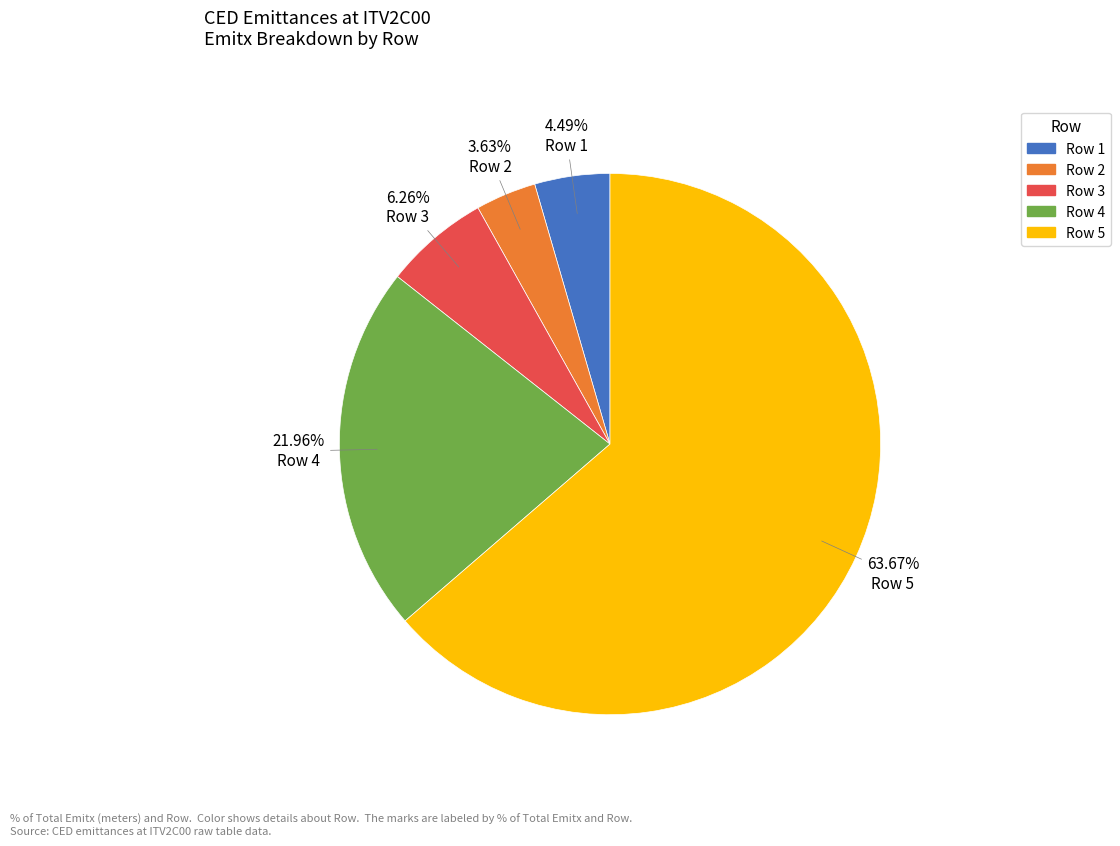

Does any single category account for the majority?

Yes